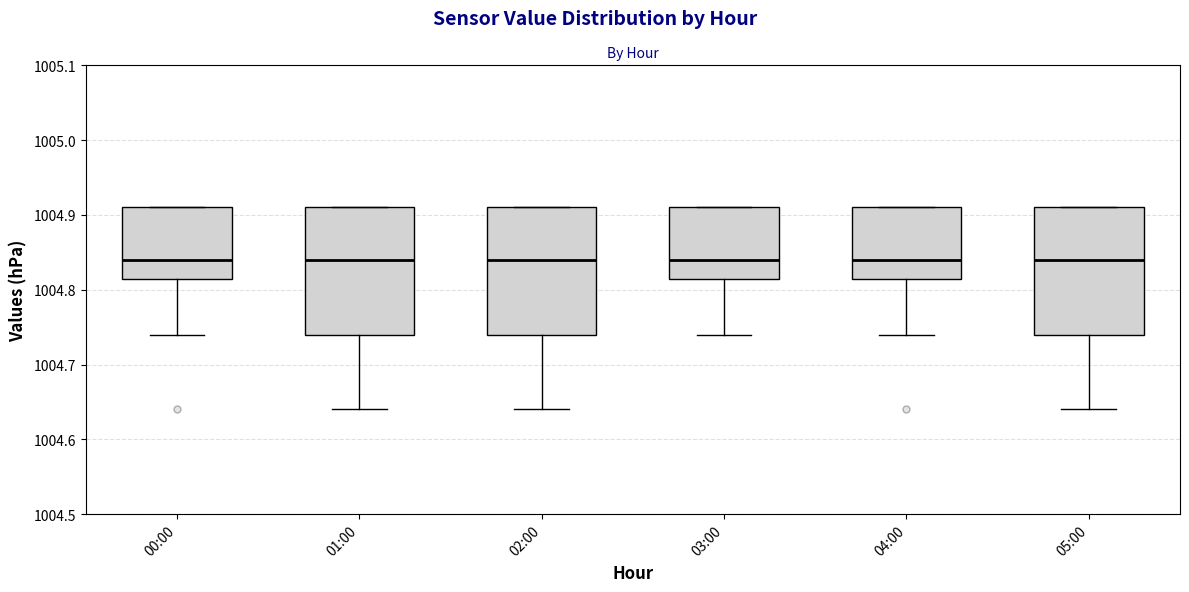

Where does the lower whisker of the box for 04:00 end on the y-axis? The values are not printed on the chart, so give them approximately, as read against the axis.

1004.74